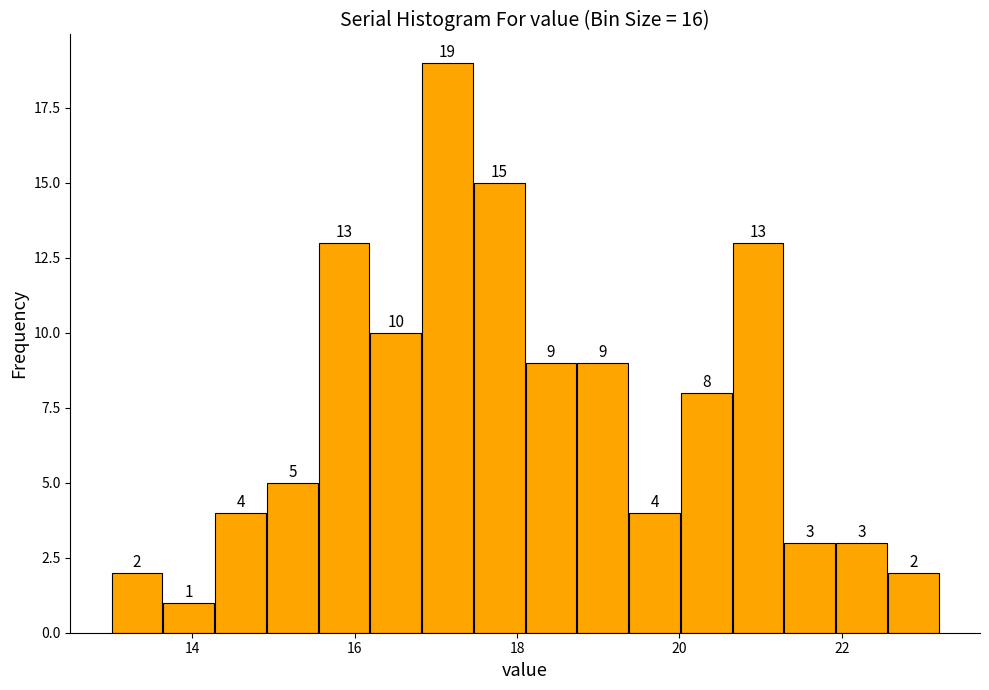

Around what value on the x-axis is the tallest bar? Give the approximate position of its centre, as read against the axis.

17.2